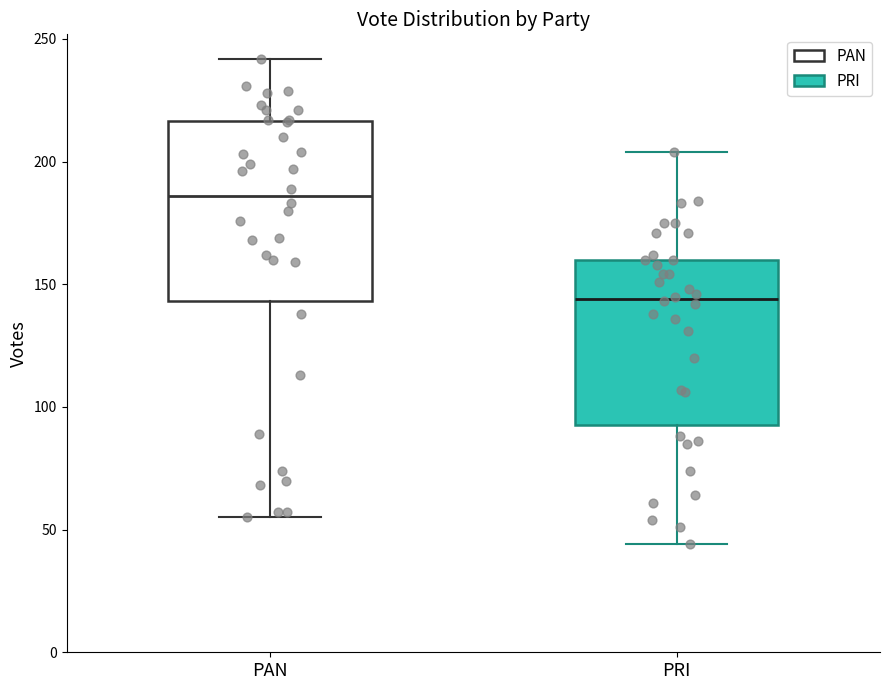

Where is the lower edge of the box for PRI on the y-axis? The values are not printed on the chart, so give them approximately, as read against the axis.

95